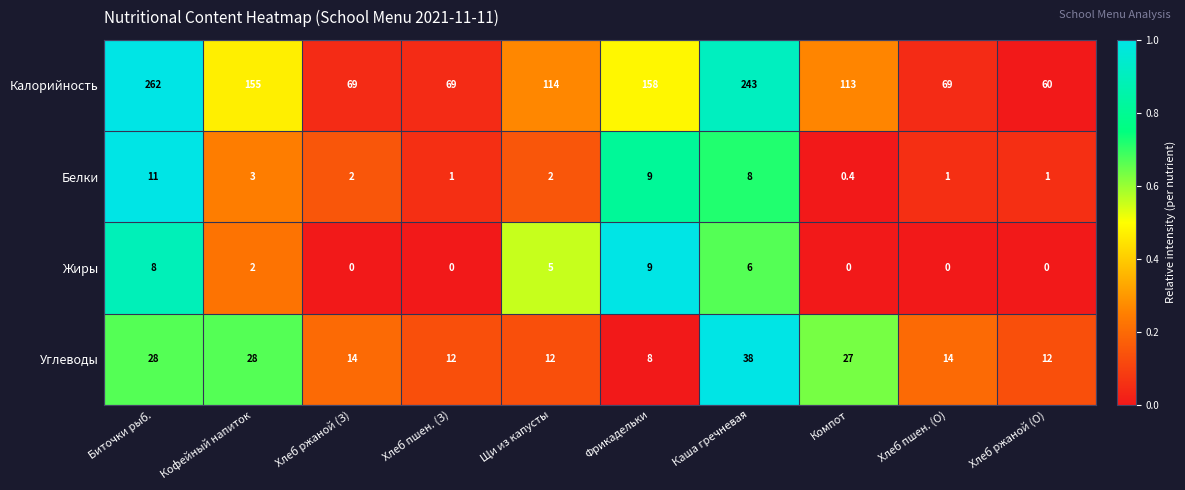

Which series has the largest range (max minus min)?

Калорийность